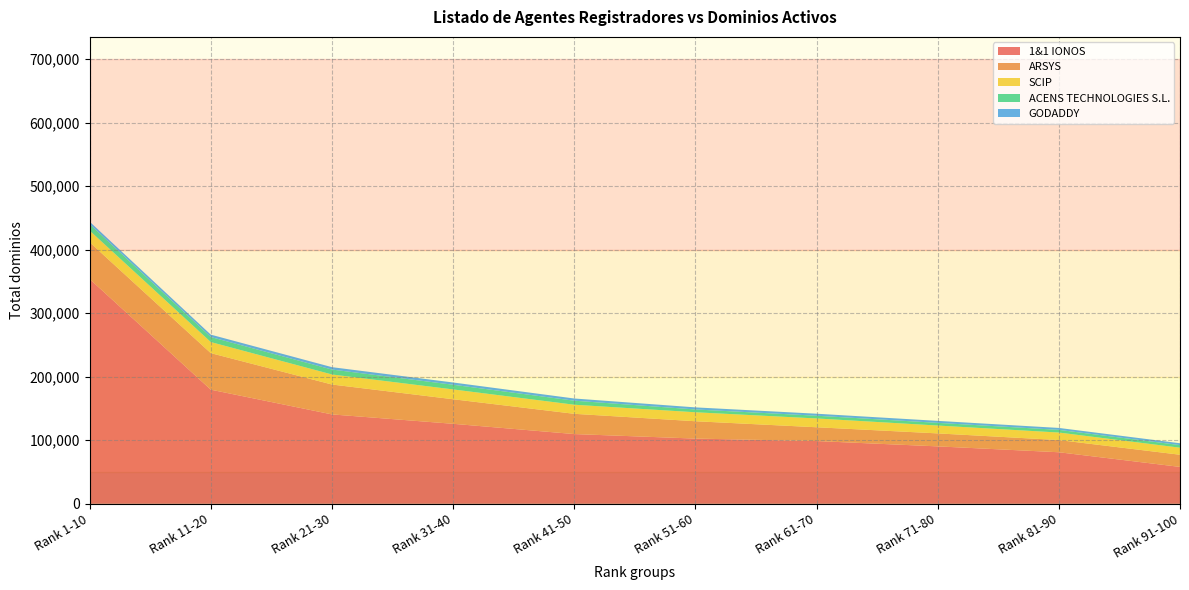

Reading left to right, list all the values displayed in this chart.

1&1 IONOS: 353788	179638	140693	125916	109753	102638	98745	90362	81124	58052
ARSYS: 57882	57495	47053	38649	31879	27290	21714	20436	19204	19143
SCIP: 18423	17458	15817	15453	14297	14135	13862	12365	11815	11094
ACENS TECHNOLOGIES S.L.: 10108	7904	7763	7357	6360	4416	4298	4220	4205	4063
GODADDY: 3878	3775	3744	3567	3457	3274	3170	3137	3053	2931